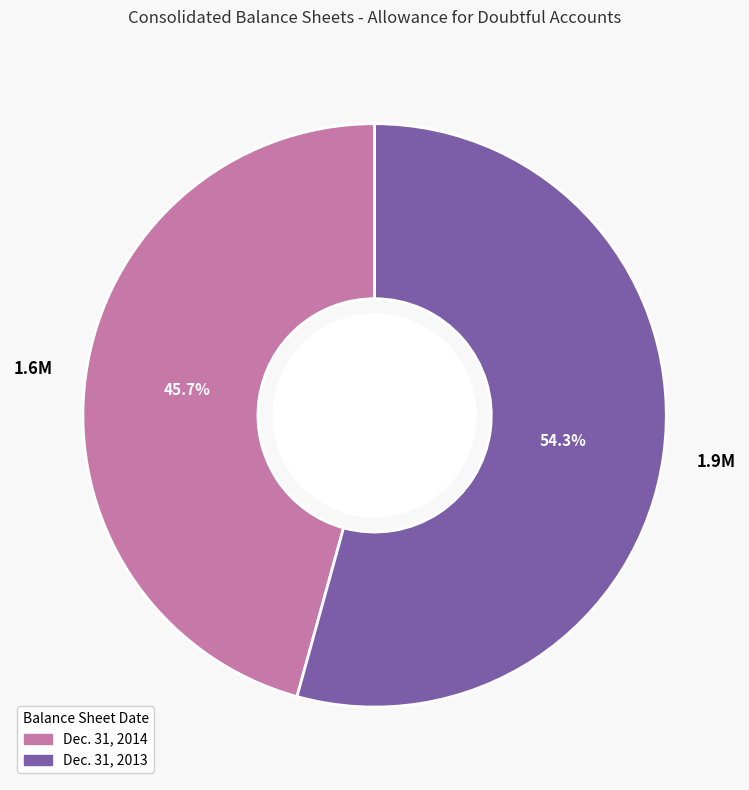

Does Dec. 31, 2014 represent more than half of the total?

No